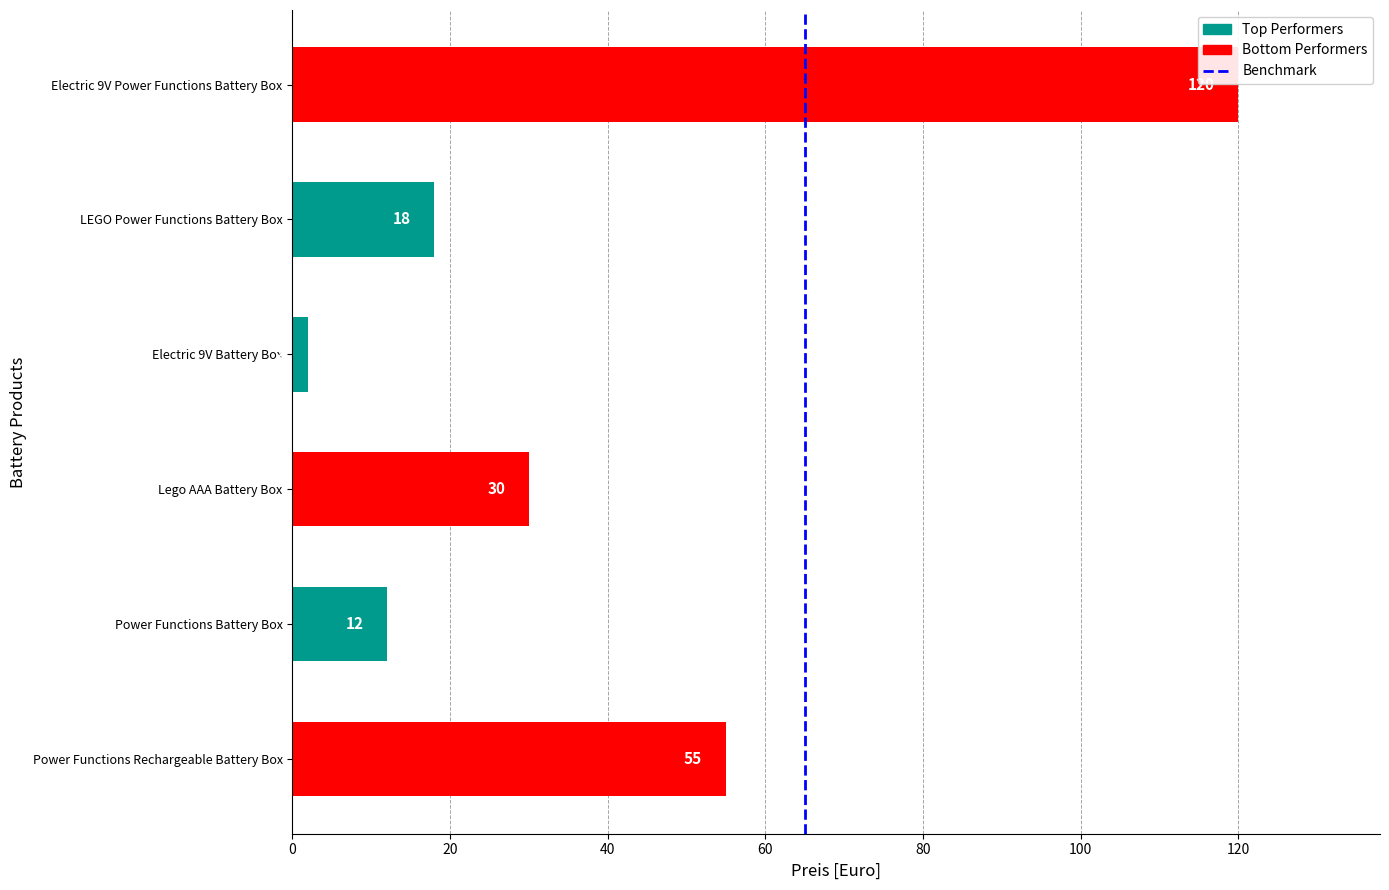

List the labels in order of value, largest first.

Electric 9V Power Functions Battery Box, Power Functions Rechargeable Battery Box, Lego AAA Battery Box, LEGO Power Functions Battery Box, Power Functions Battery Box, Electric 9V Battery Box